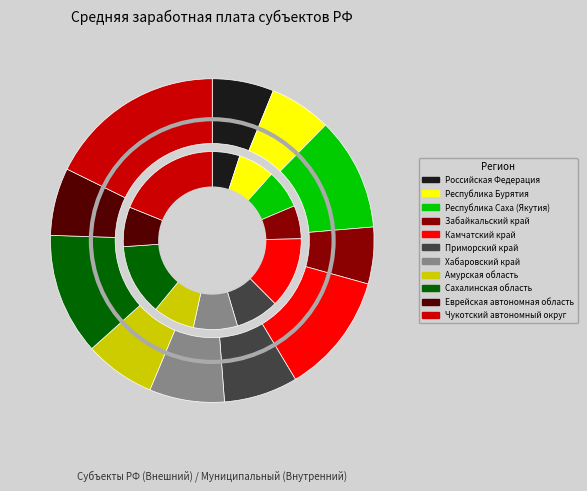

Between Сахалинская область and Амурская область, which is larger?

Сахалинская область